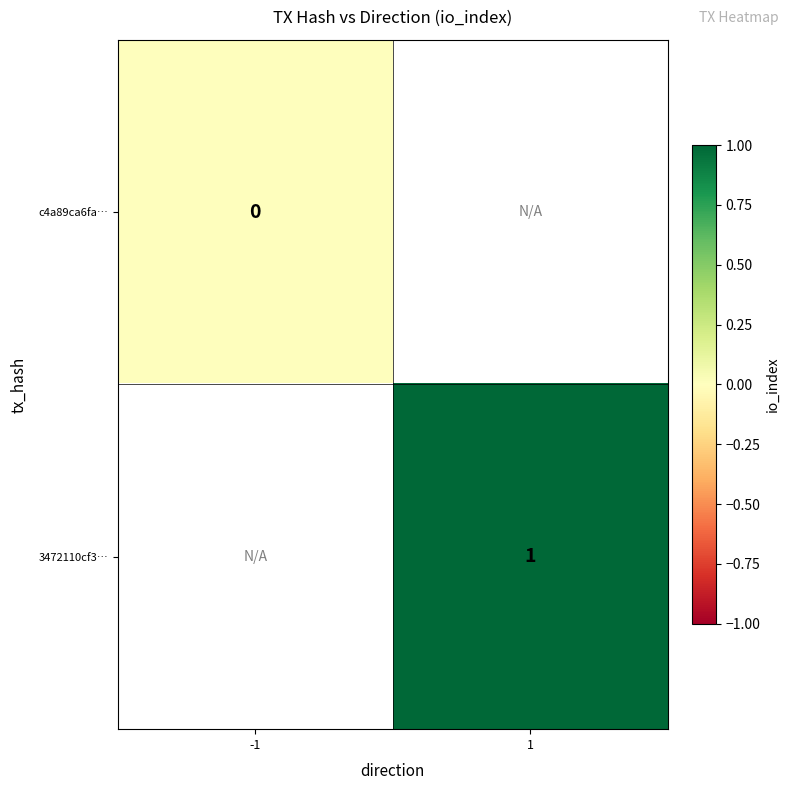

True or false: 3472110cf3… has a value of 1 at 1.

True